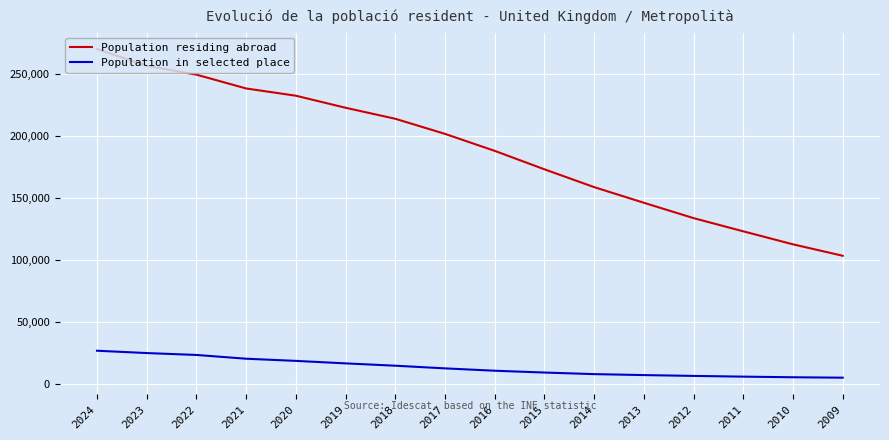

How many lines are shown in the chart?

2